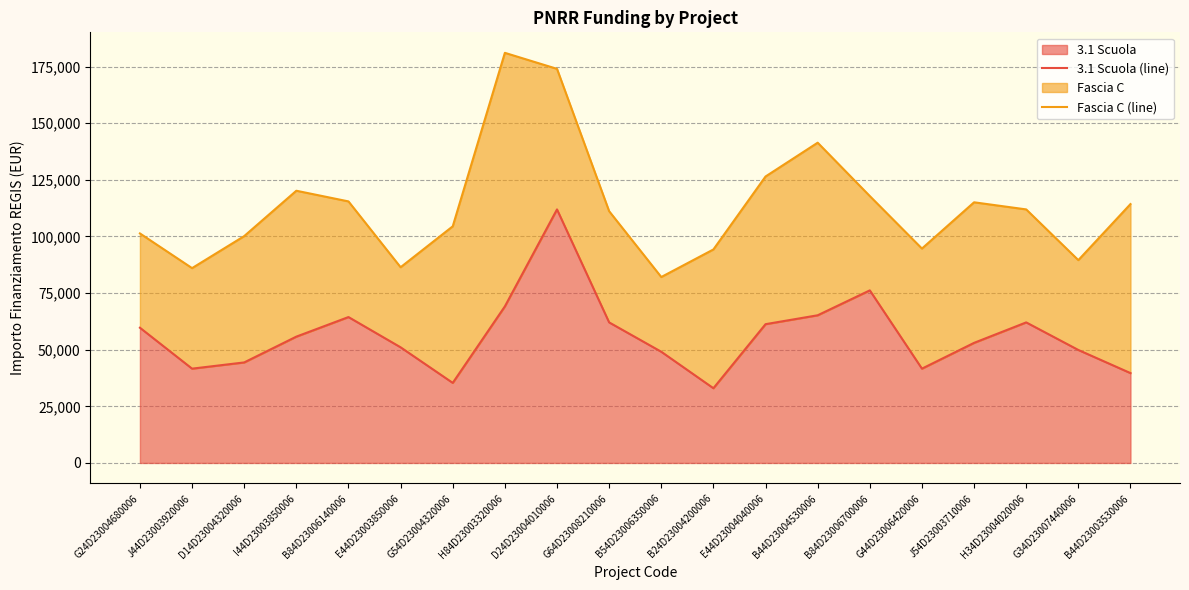

What is the spread (max minus min) of values at E44D23004040006?

65205.4